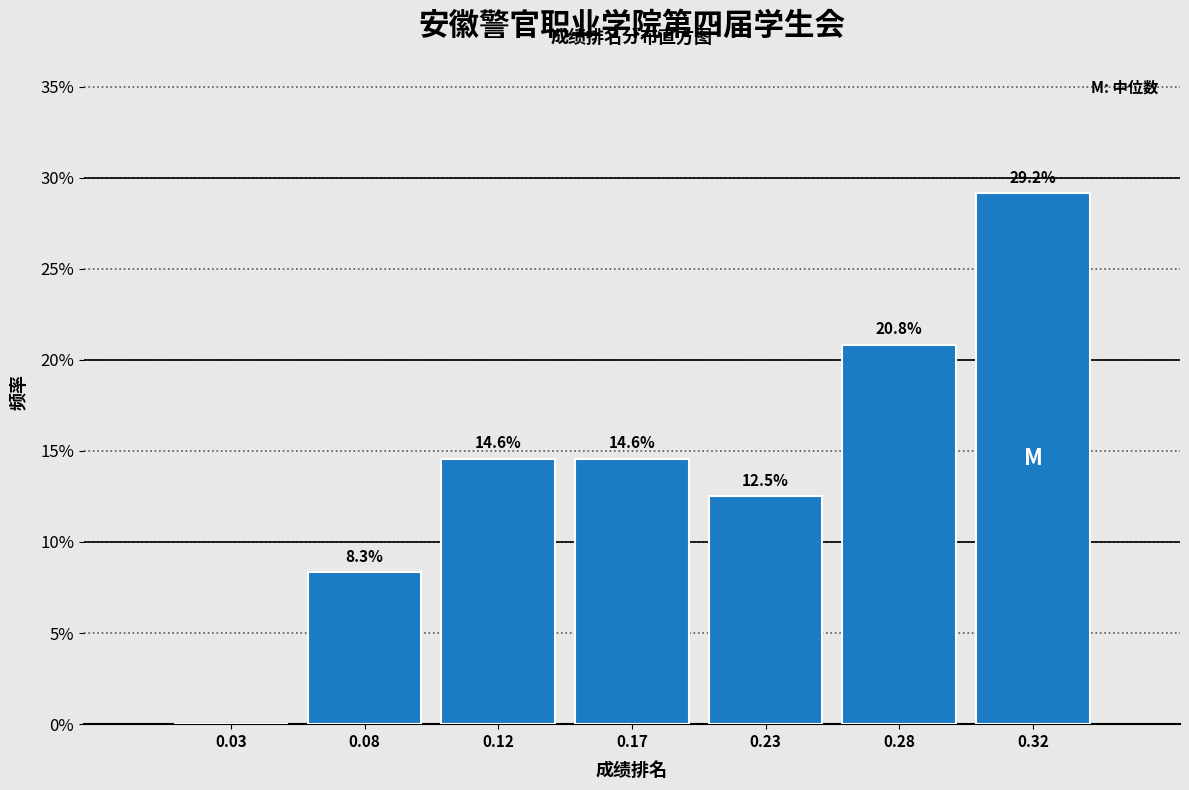

Reading left to right, list all the values displayed in this chart.

0.03=0.0	0.08=8.3	0.12=14.6	0.17=14.6	0.23=12.5	0.28=20.8	0.32=29.2